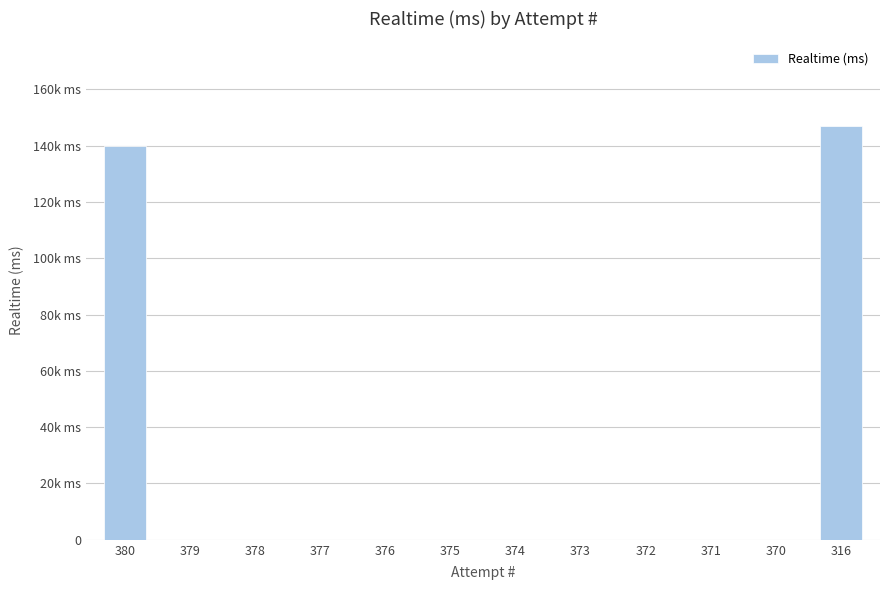

Reading left to right, extract all data points from this chart.

139728	0	0	0	0	0	0	0	0	0	0	147008